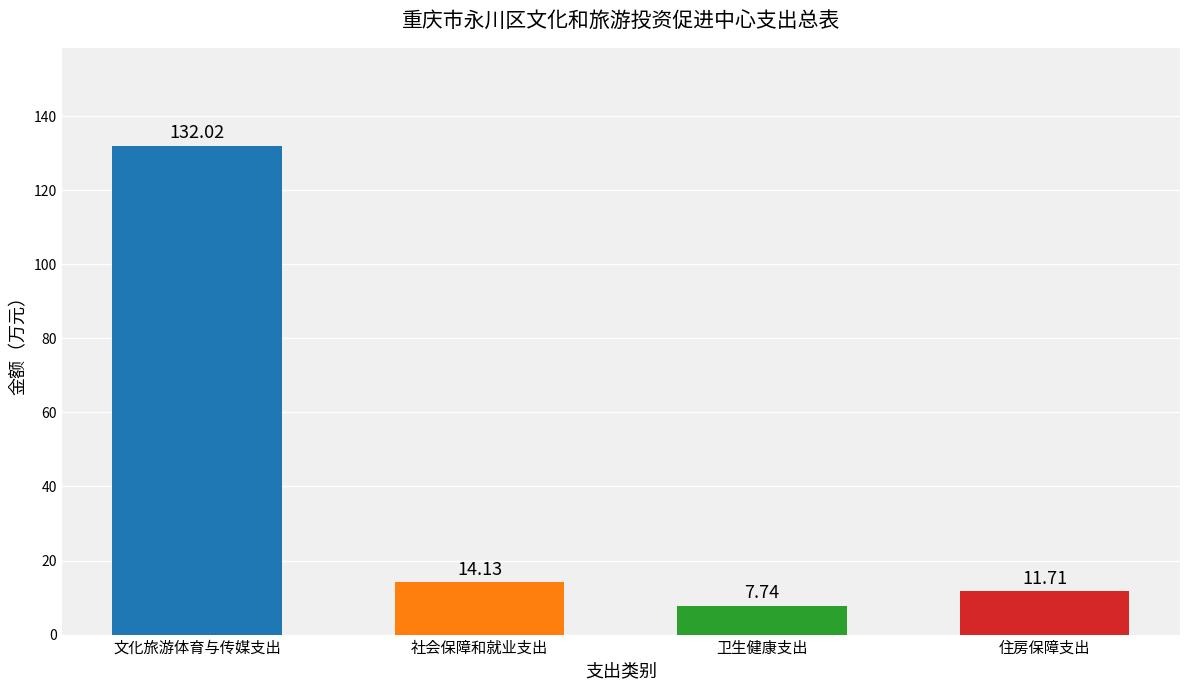

True or false: the data shows 11.7 at 住房保障支出.

True